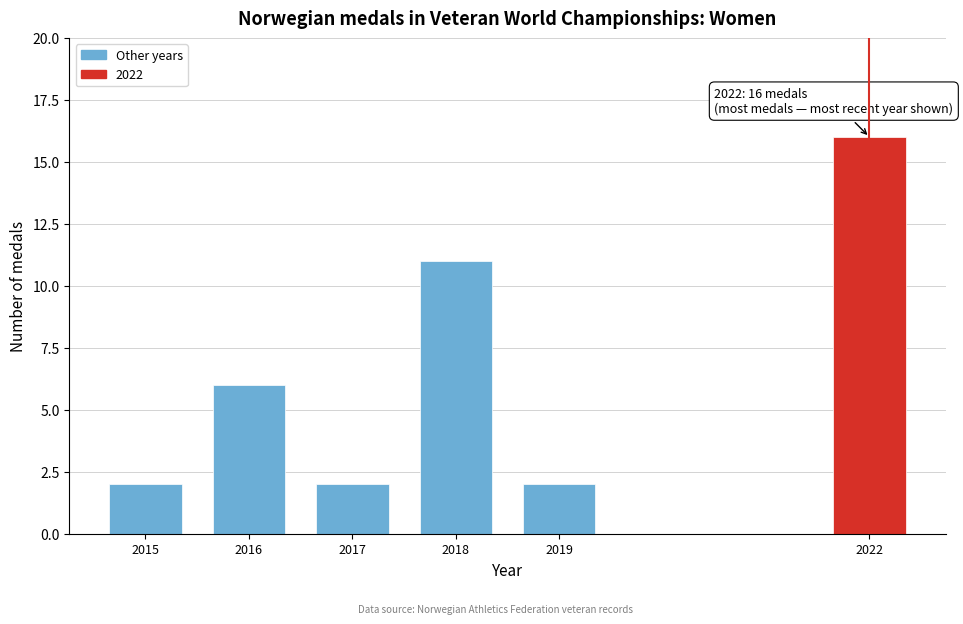

Reading left to right, extract all data points from this chart.

2015=2	2016=6	2017=2	2018=11	2019=2	2022=16